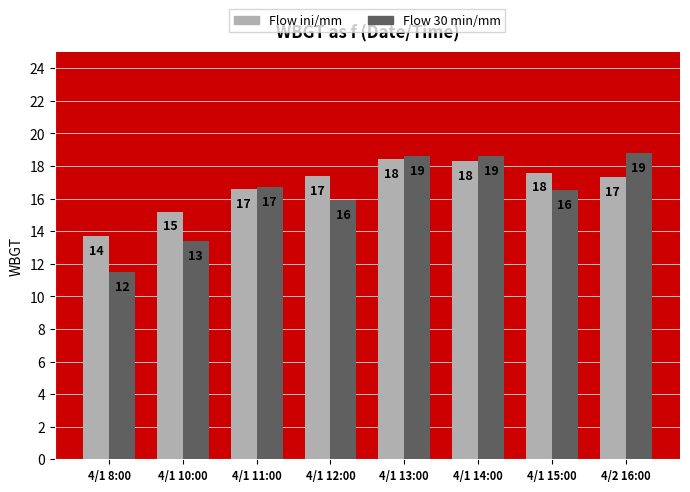

What are all the series names shown in the legend?

Flow ini/mm, Flow 30 min/mm